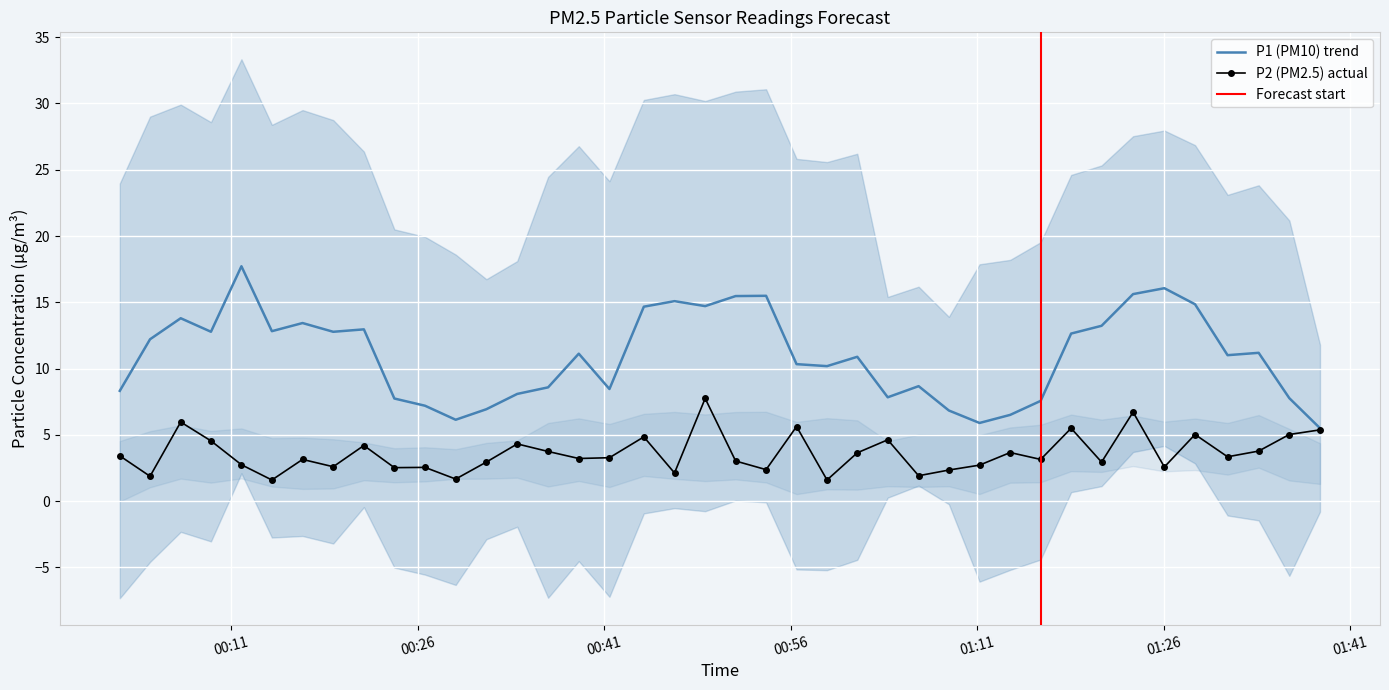

What is the lowest value of the P2 (PM2.5) actual series?

1.6